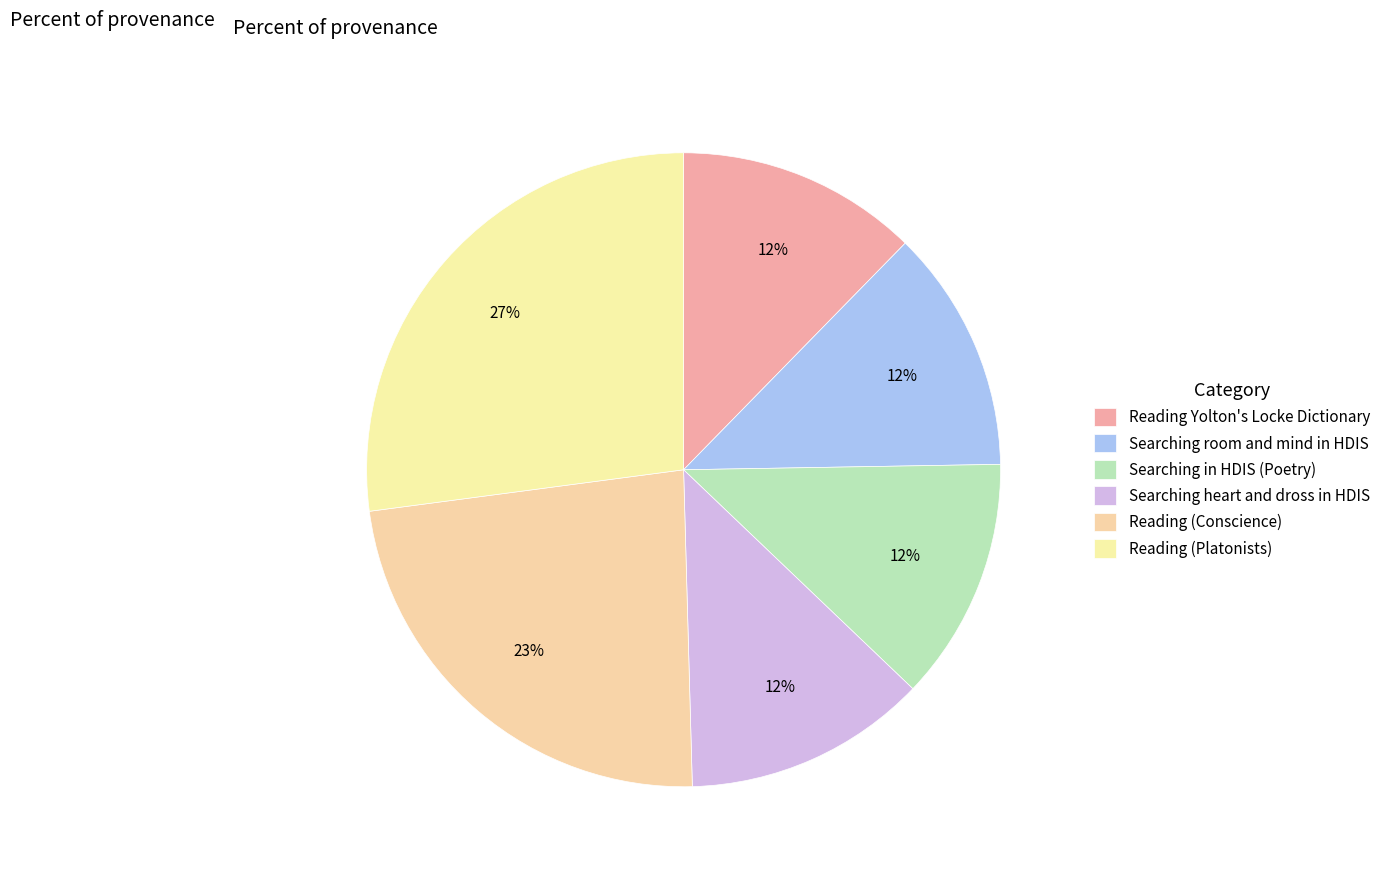

What percentage is the Searching in HDIS (Poetry) slice, to the nearest percent?

12%